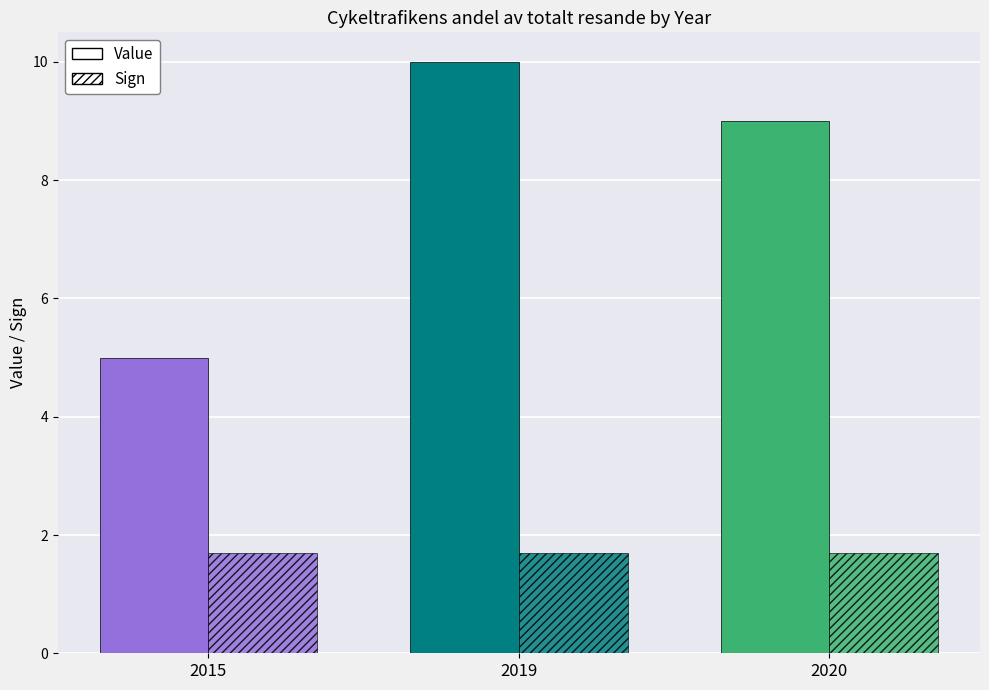

What is the total value across all series at 2020?

10.7